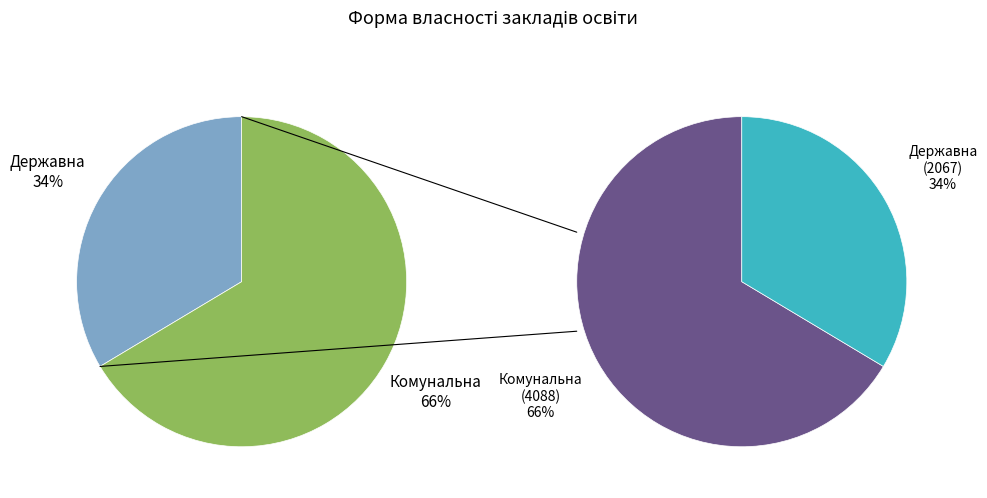

Is there a majority slice in this chart?

Yes